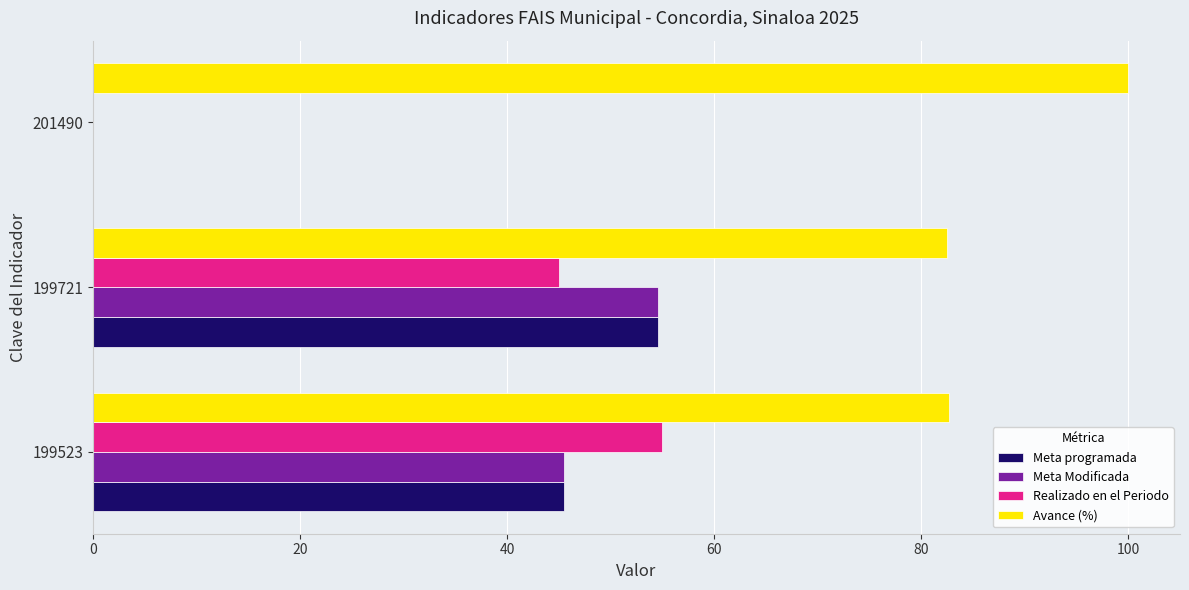

What is the total value across all series at 201490?

100.0